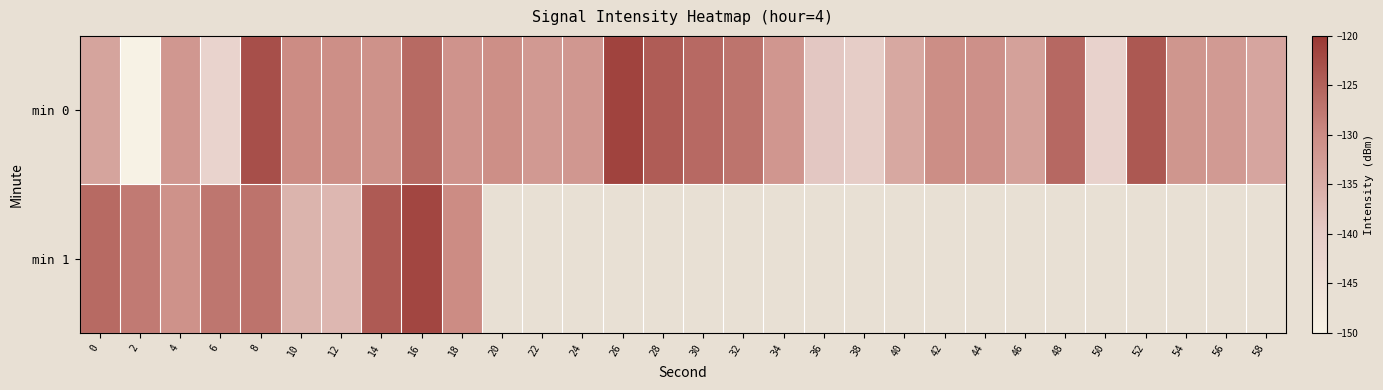

Is the value of min 1 at 36 greater than the value of min 0 at 2?

No